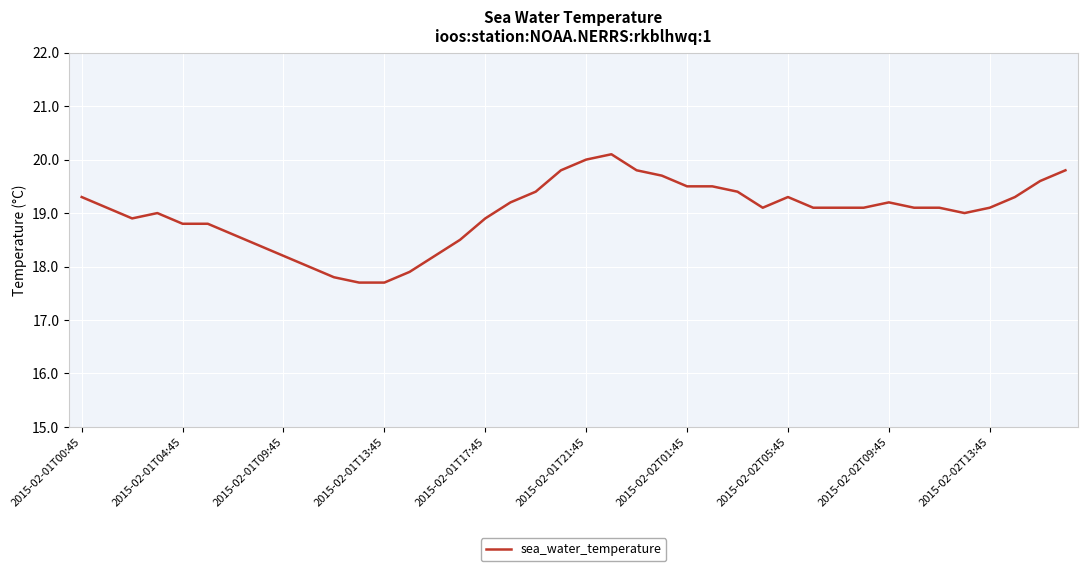

What is the difference between the maximum and minimum values?

2.4